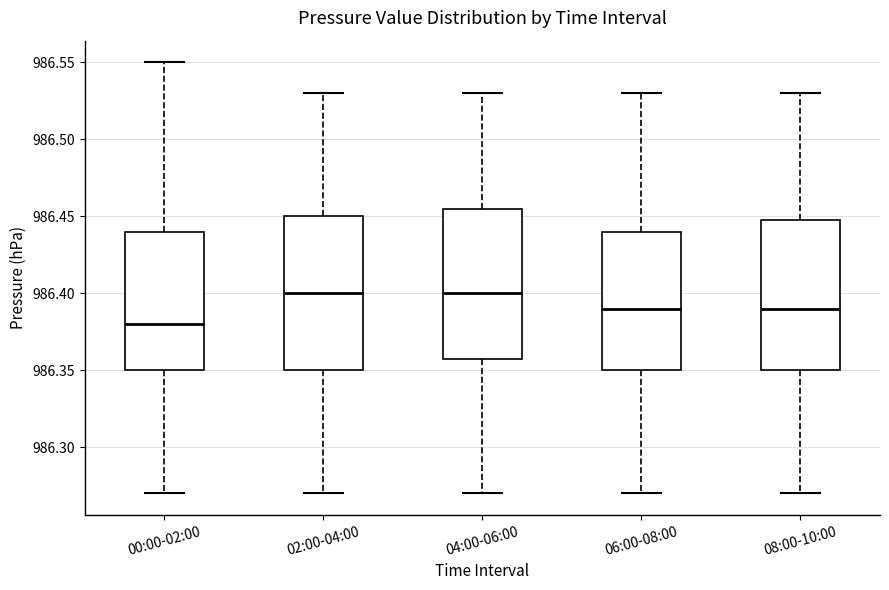

Reading left to right, transcribe this box plot: for each box, give where its median line is, the range the box spans, and where its two whiskers end, as read against the y-axis. The values are not printed on the chart, so give them approximately, as read against the axis.

00:00-02:00: median 986.380, box 986.350 to 986.440, whiskers 986.270 to 986.550
02:00-04:00: median 986.400, box 986.350 to 986.450, whiskers 986.270 to 986.530
04:00-06:00: median 986.400, box 986.360 to 986.455, whiskers 986.270 to 986.530
06:00-08:00: median 986.390, box 986.350 to 986.440, whiskers 986.270 to 986.530
08:00-10:00: median 986.390, box 986.350 to 986.450, whiskers 986.270 to 986.530